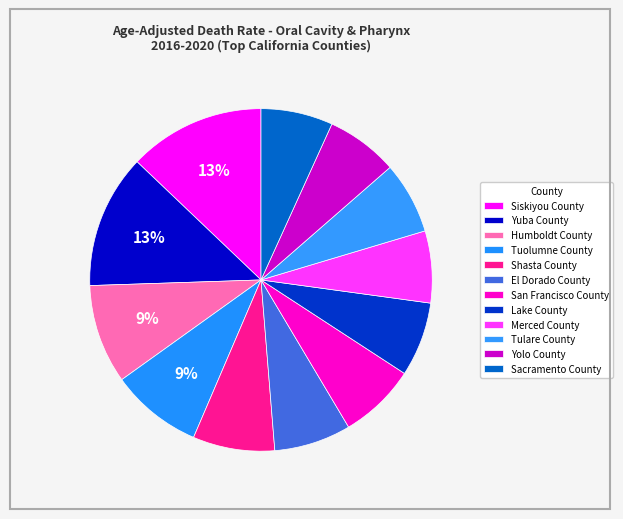

How many slices are in this pie chart?

12